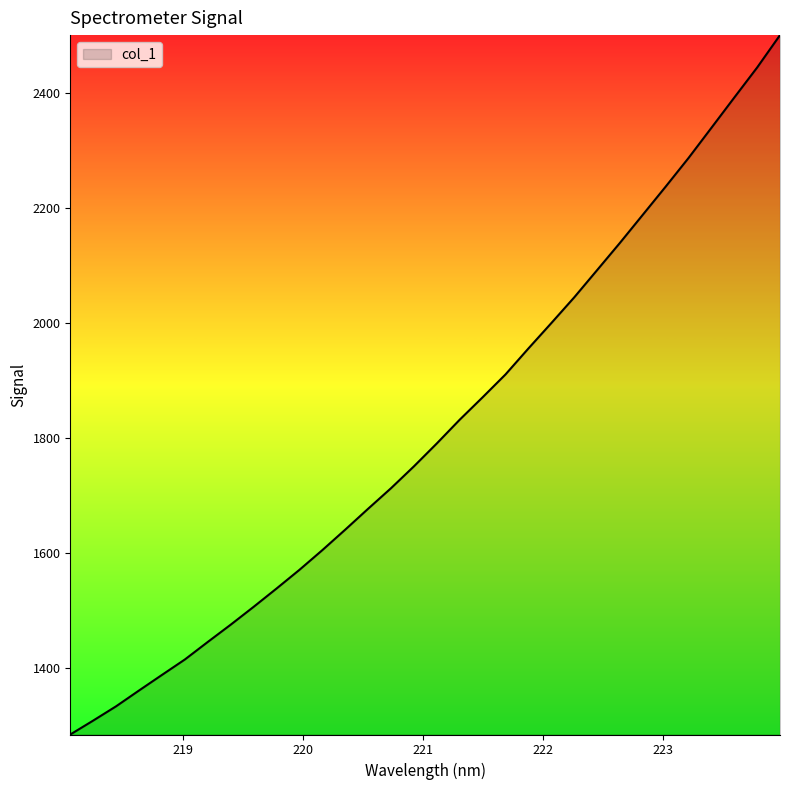

What is the greatest value displayed?

2500.5